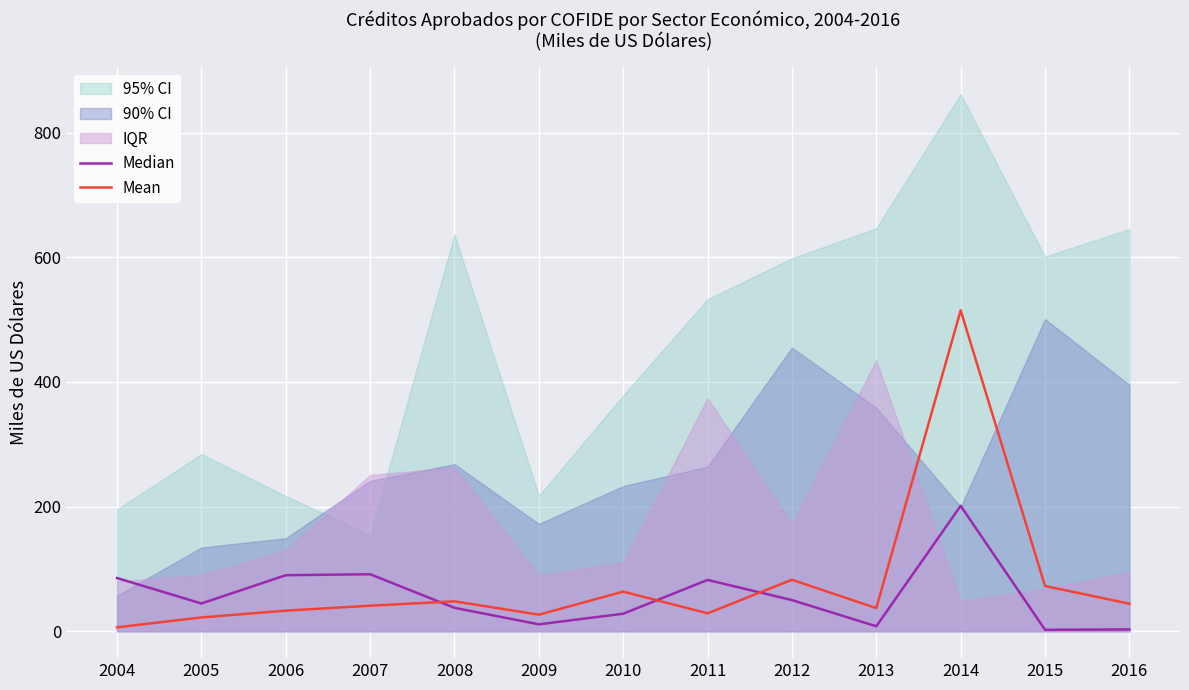

Is the value of Mean at 2011 greater than the value of Median at 2013?

Yes